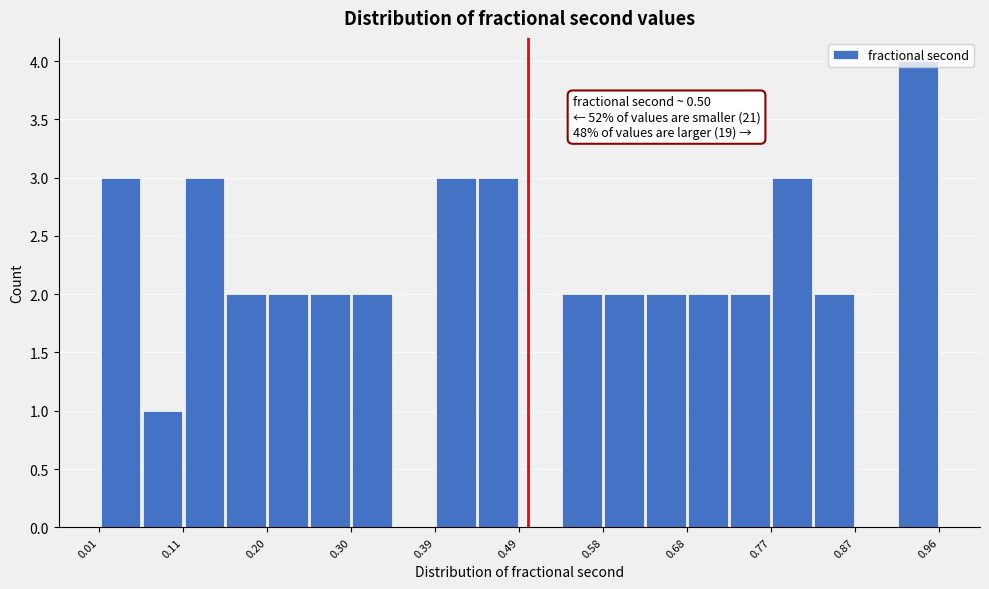

Which range on the x-axis has the tallest bar?

0.92 to 0.96